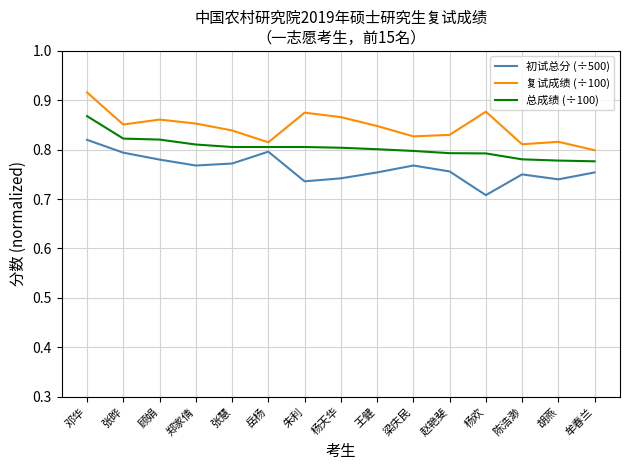

Which label corresponds to the largest value in the chart?

邓华